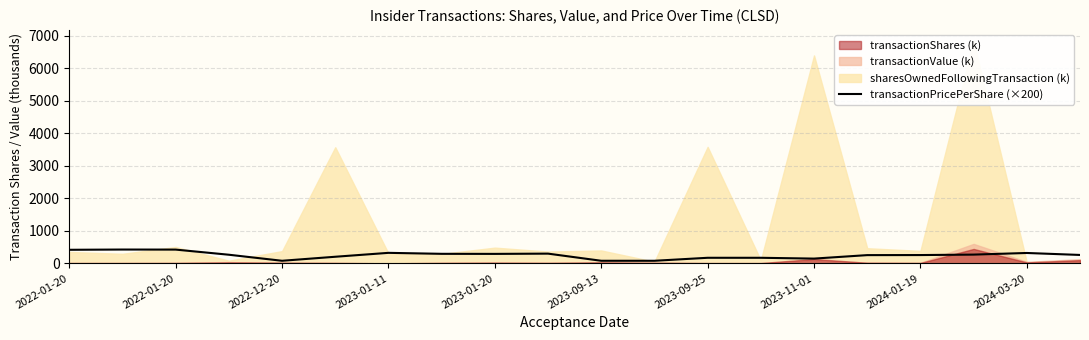

Where does the data first go above 266?

2022-01-20